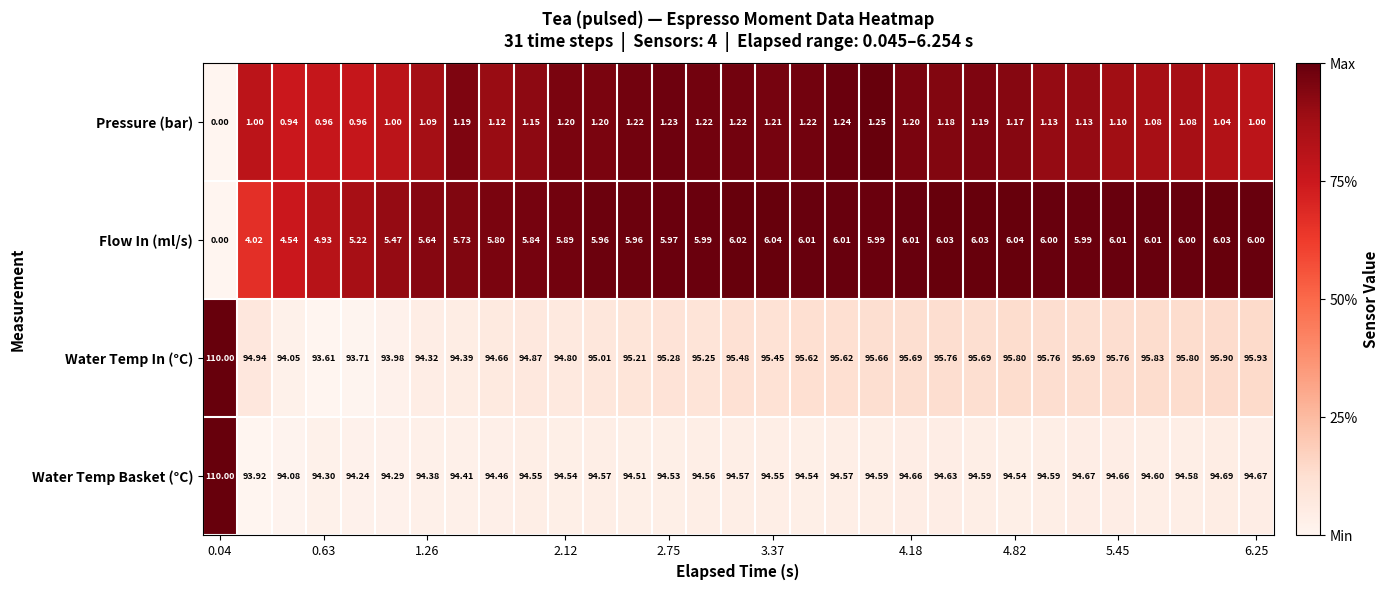

Which series has the widest spread of values?

Water Temp In (°C)